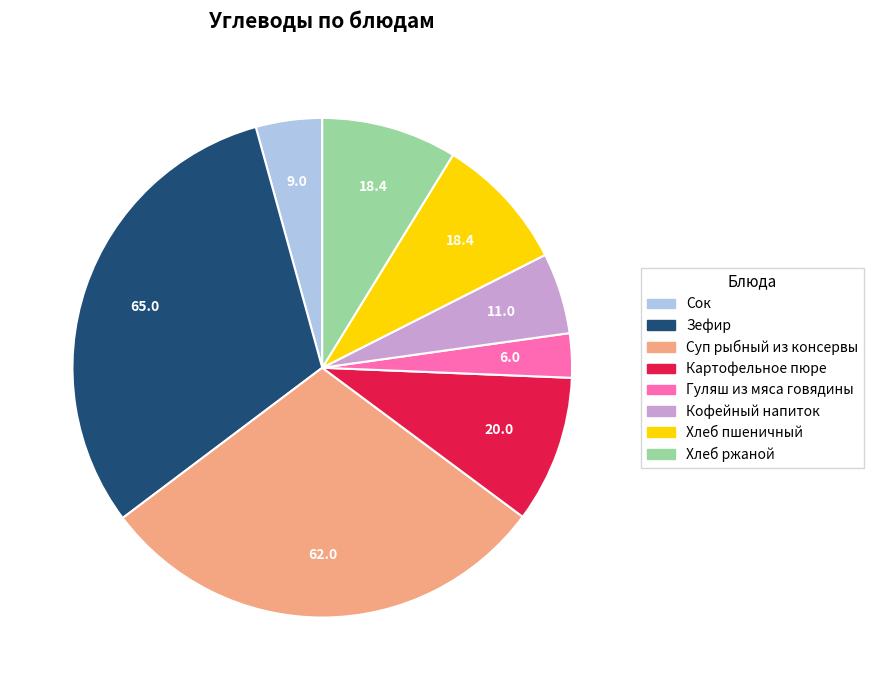

Combined, do Кофейный напиток and Гуляш из мяса говядины account for over 50%?

No